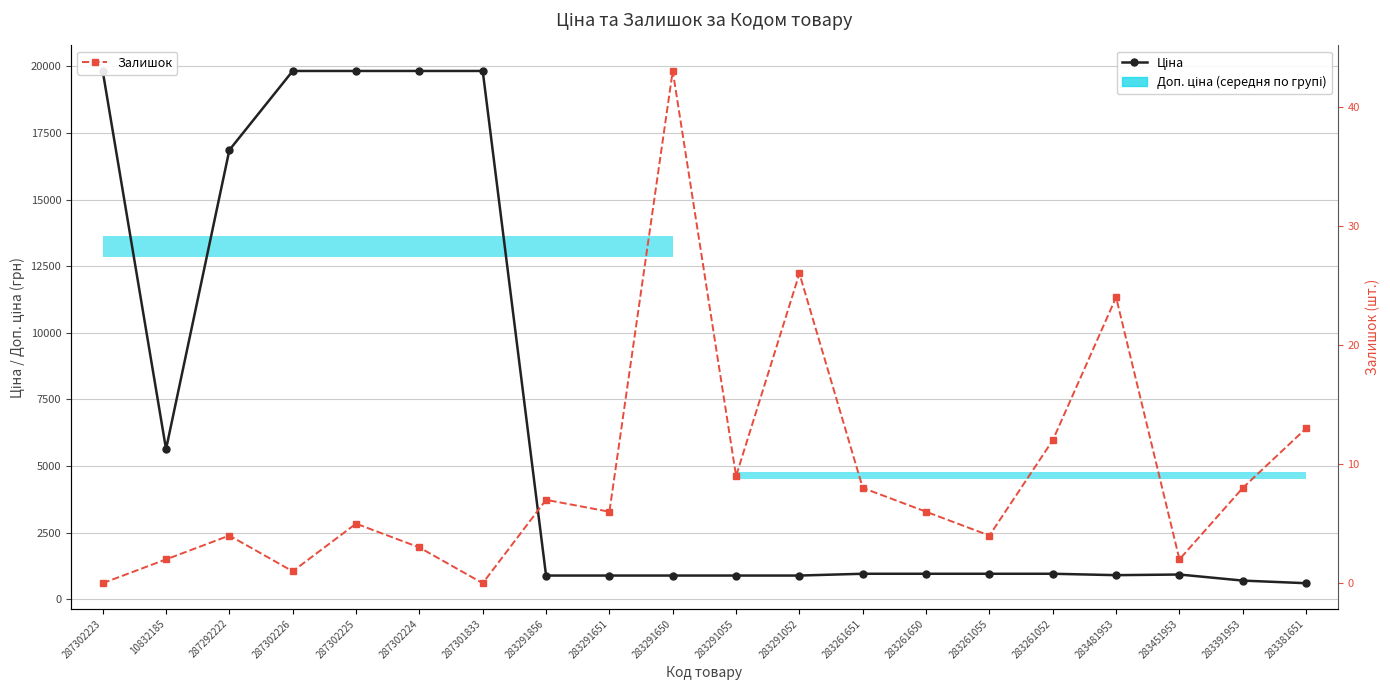

What is the sum of all Ціна values?

133067.7